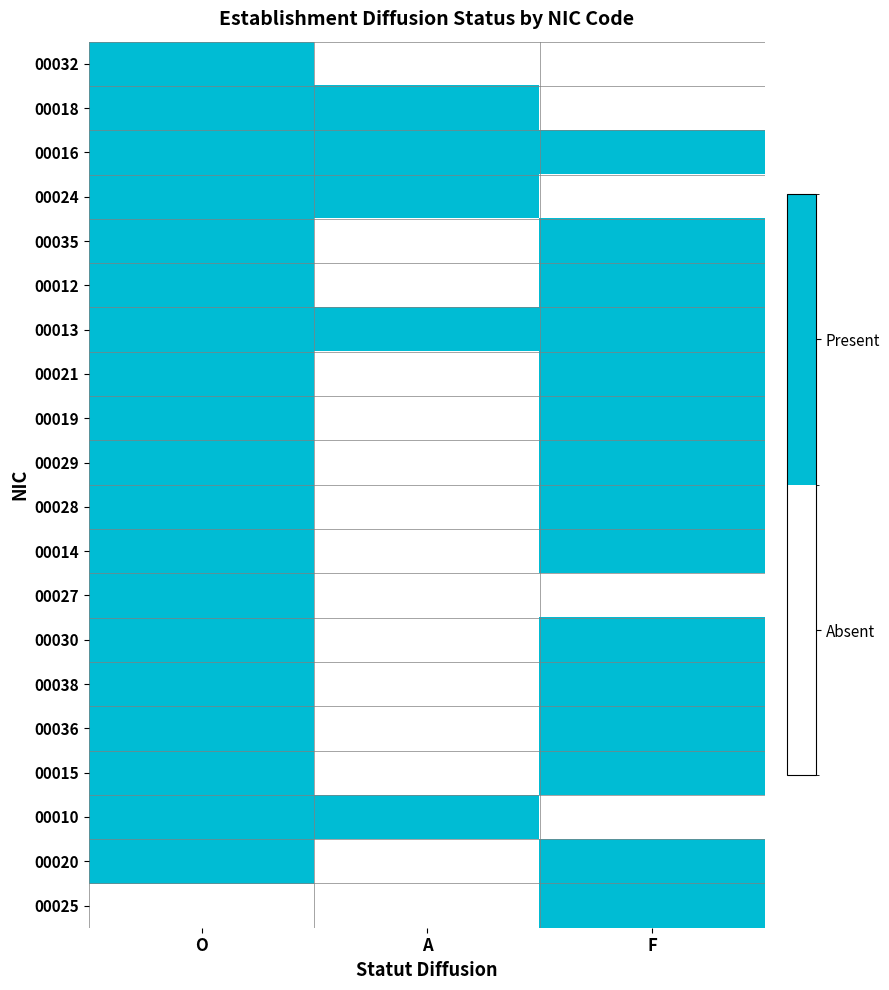

Which series has the largest range (max minus min)?

00032